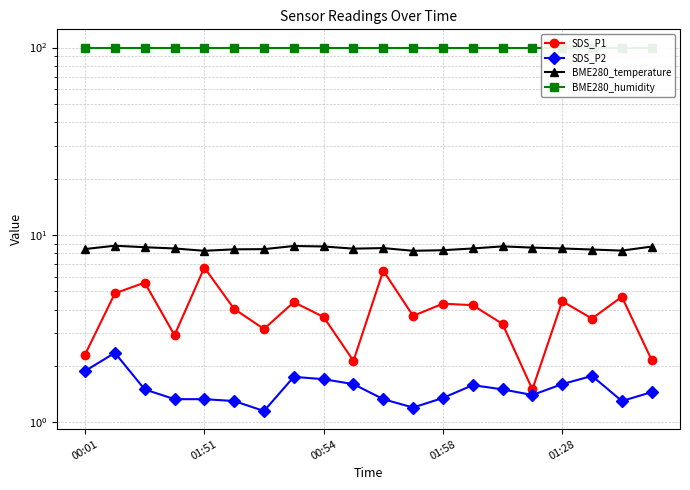

Reading left to right, transcribe all the data shown in this chart.

SDS_P1: 2.3	4.9	5.6	2.9	6.7	4.0	3.1	4.4	3.6	2.1	6.5	3.7	4.3	4.2	3.4	1.5	4.4	3.6	4.7	2.1
SDS_P2: 1.9	2.4	1.5	1.3	1.3	1.3	1.1	1.8	1.7	1.6	1.3	1.2	1.4	1.6	1.5	1.4	1.6	1.8	1.3	1.4
BME280_temperature: 8.4	8.8	8.6	8.5	8.2	8.4	8.4	8.7	8.7	8.4	8.5	8.2	8.3	8.5	8.7	8.6	8.5	8.4	8.2	8.7
BME280_humidity: 100.0	100.0	100.0	100.0	100.0	100.0	100.0	100.0	100.0	100.0	100.0	100.0	100.0	100.0	100.0	100.0	100.0	100.0	100.0	100.0